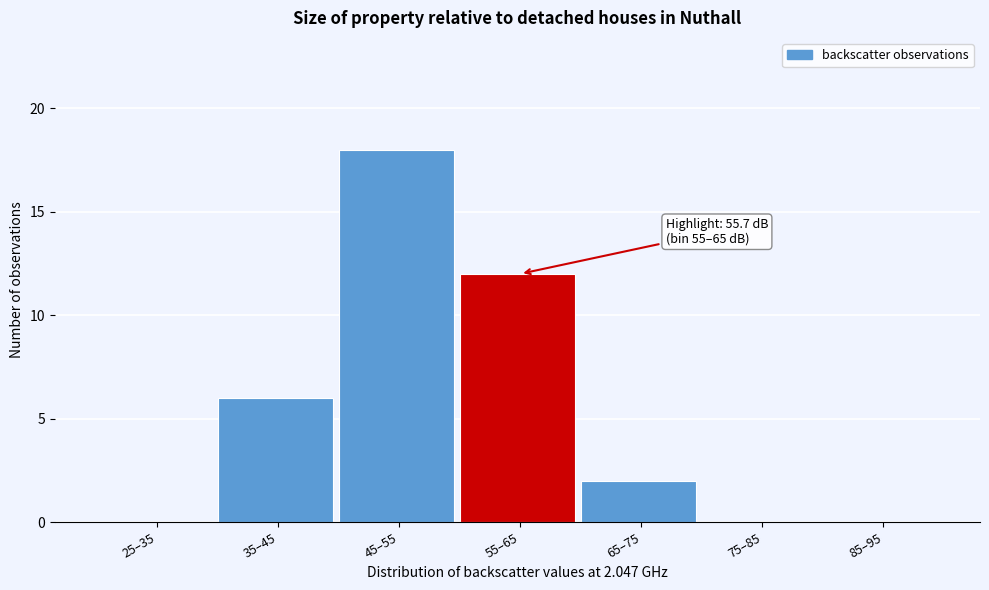

Reading left to right, list all the values displayed in this chart.

25–35=0	35–45=6	45–55=18	55–65=12	65–75=2	75–85=0	85–95=0